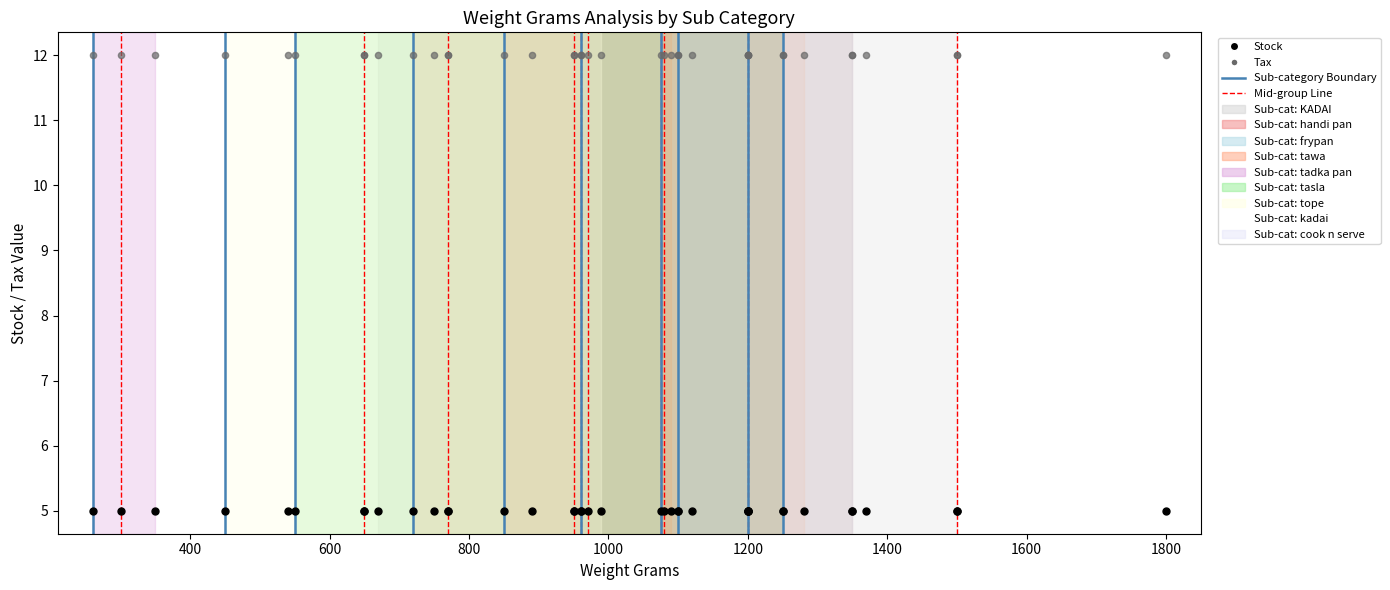

Which series contains the highest Y value?

Tax